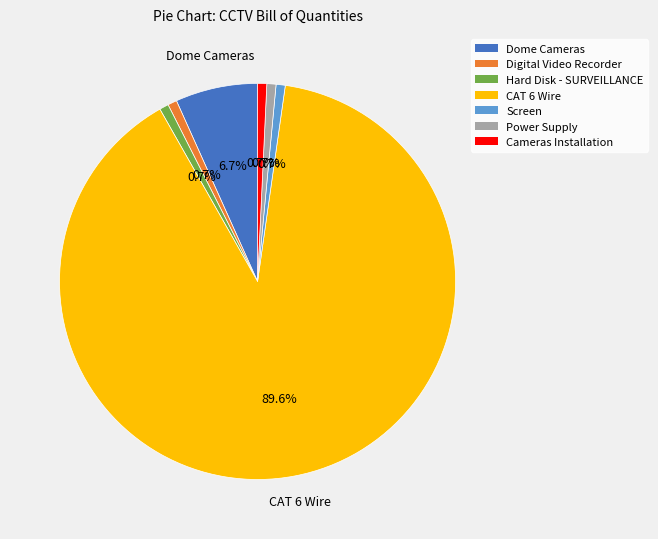

The Digital Video Recorder slice represents 11% of the pie. True or false?

False